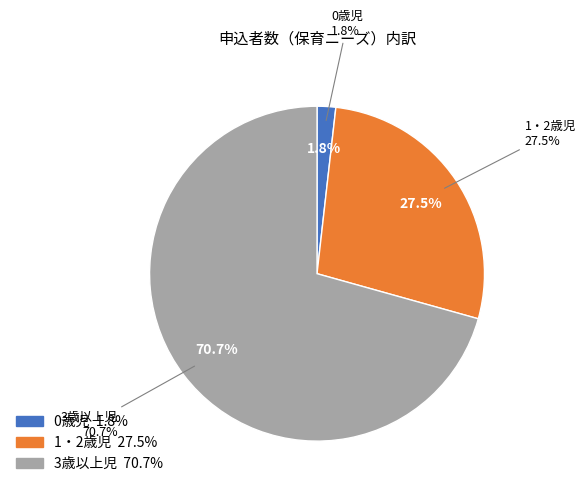

Is there a majority slice in this chart?

Yes